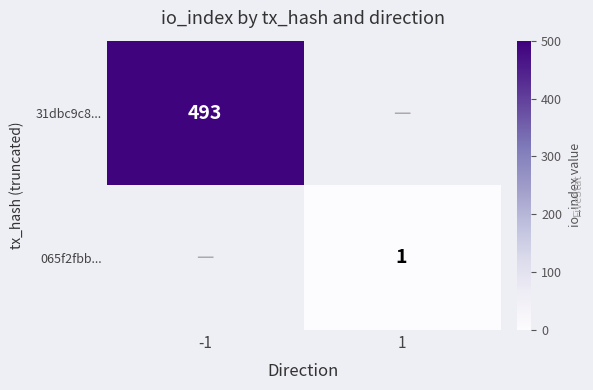

Which category has the highest value across all series?

-1